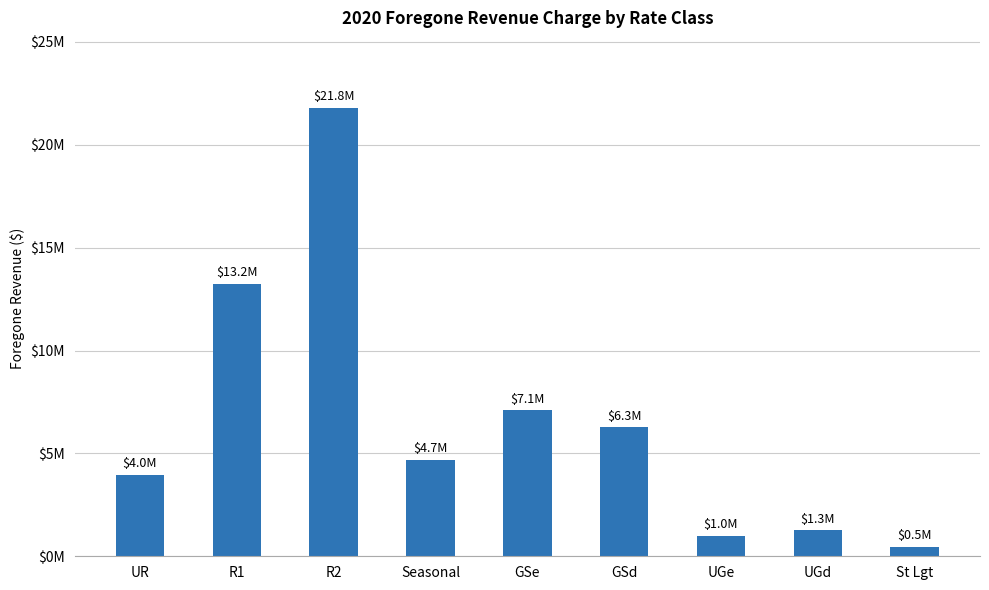

What position from the left is Seasonal?

4